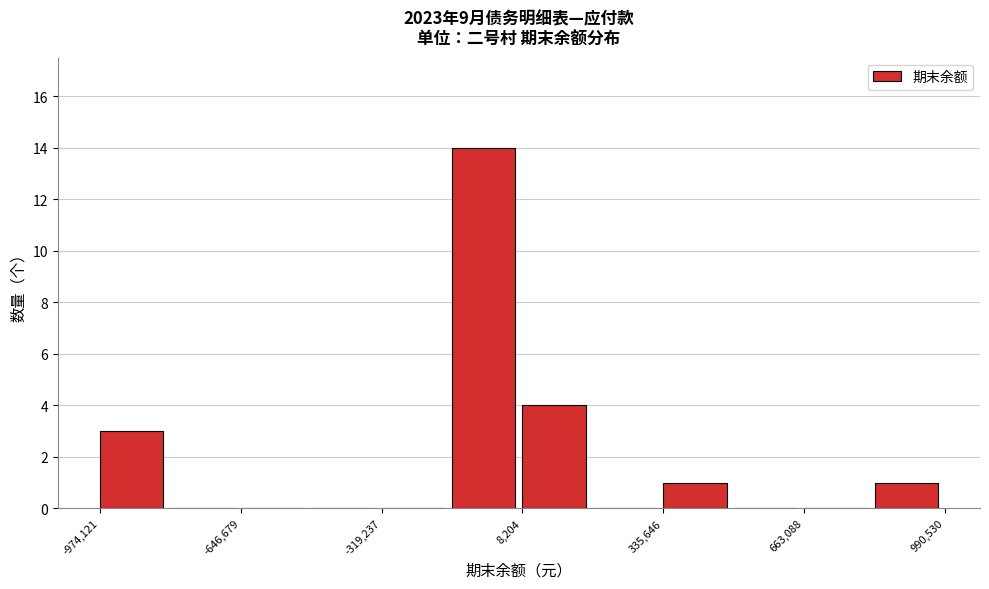

Around what value on the x-axis is the tallest bar? Give the approximate position of its centre, as read against the axis.

-100000